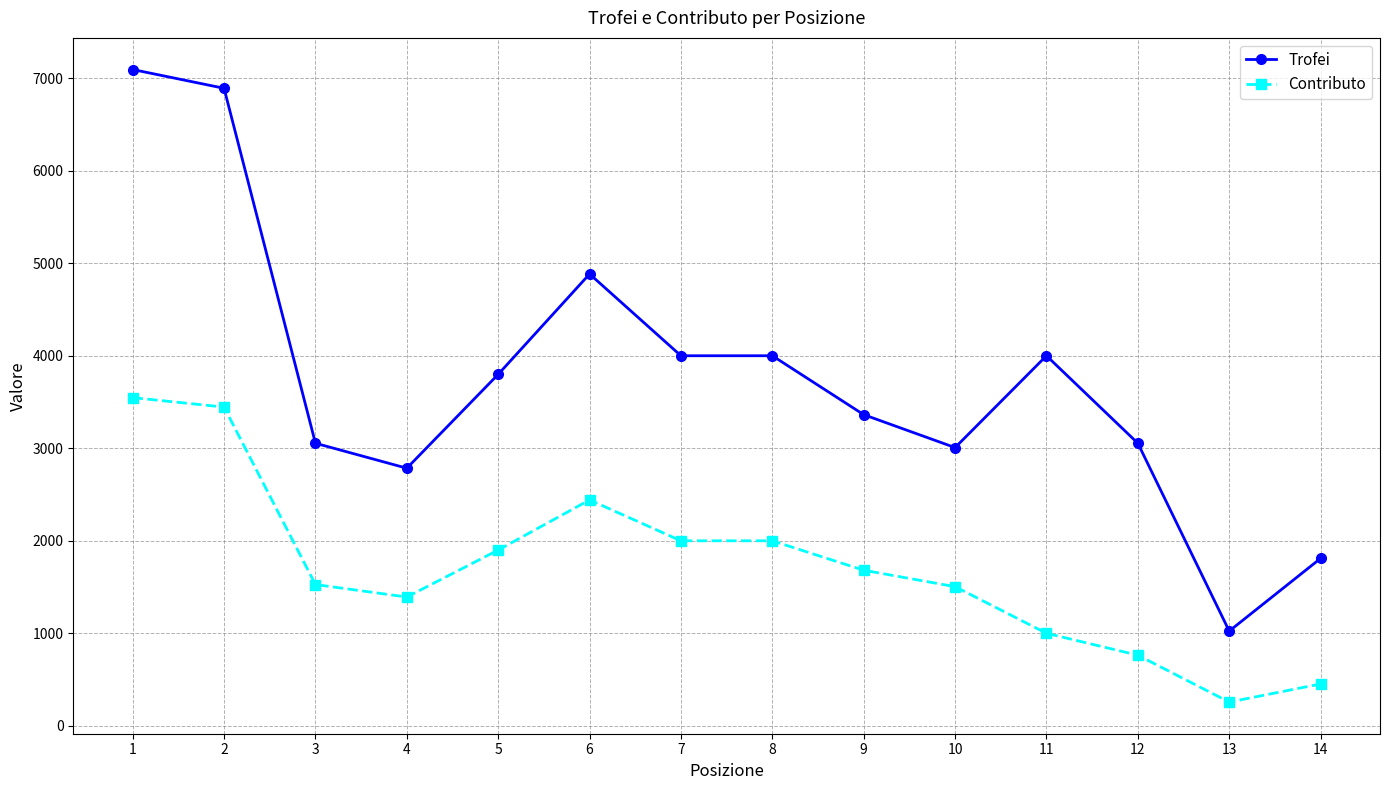

What is the highest value of the Contributo series?

3548